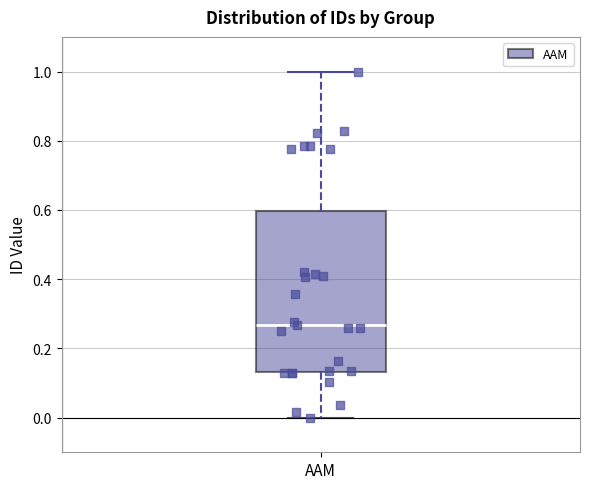

Transcribe this box plot: give where the median line is, the range the box spans, and where the two whiskers end, as read against the y-axis. The values are not printed on the chart, so give them approximately, as read against the axis.

median 0.26, box 0.14 to 0.60, whiskers 0.00 to 1.00